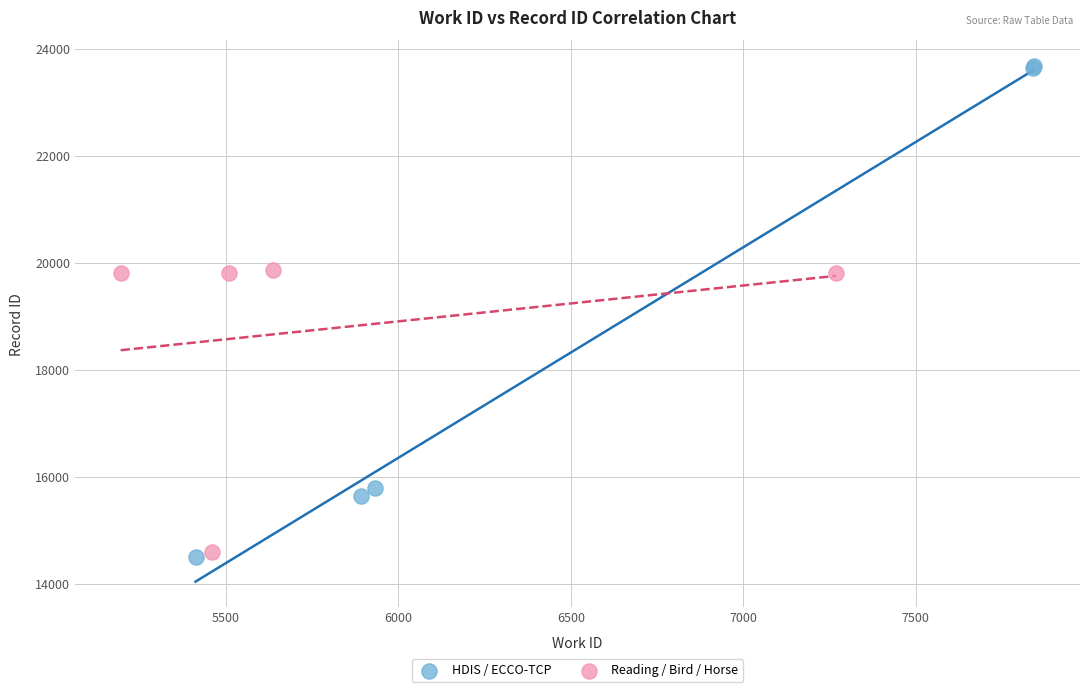

Which series has the largest Y range (max minus min)?

HDIS / ECCO-TCP